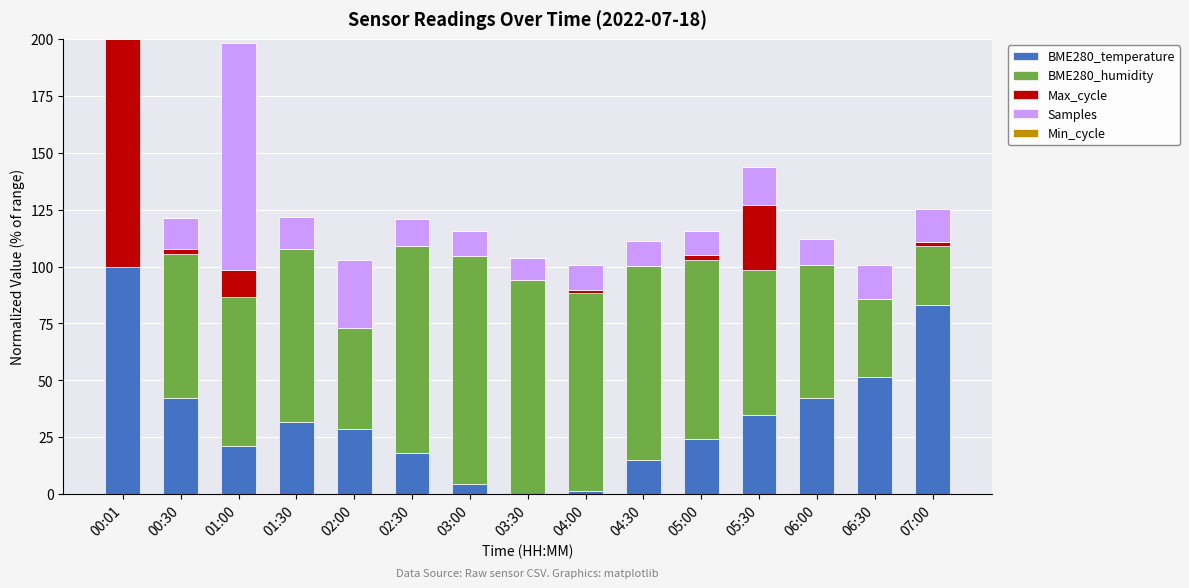

The value of BME280_temperature at 00:30 is 18.1. True or false?

False